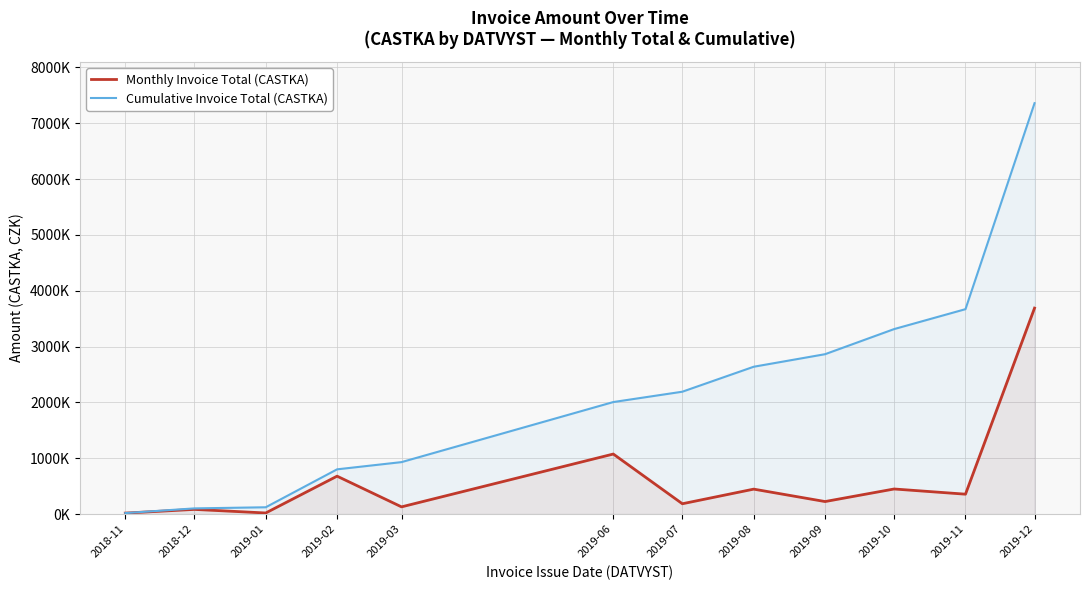

How many data points in Monthly Invoice Total (CASTKA) are less than 356624?

6